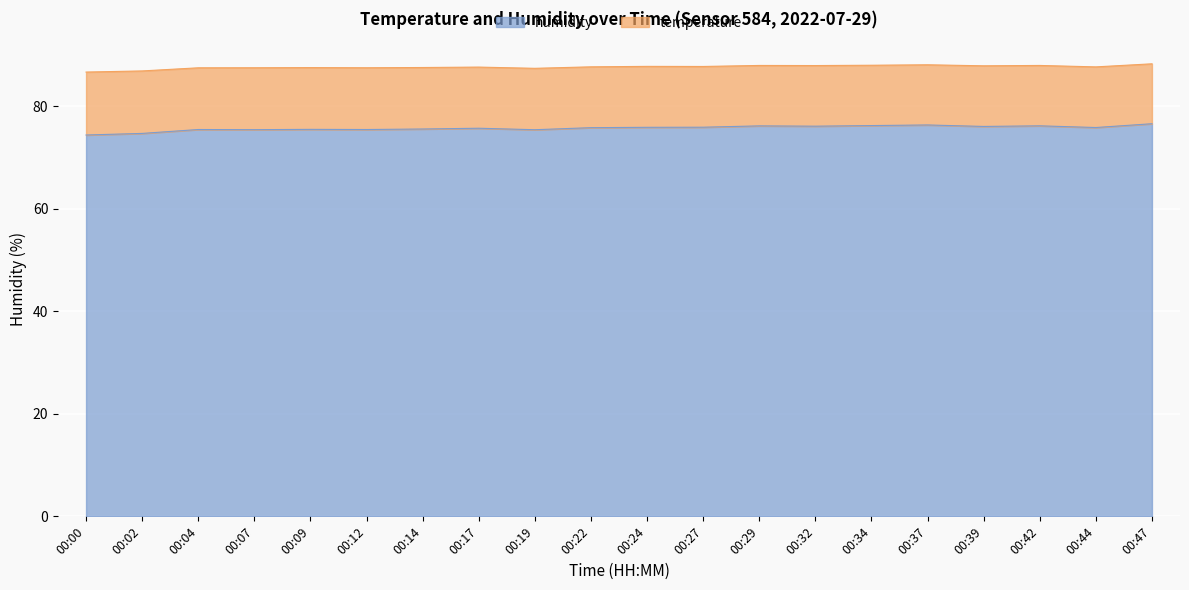

What is the difference between the maximum and second lowest values?

1.9